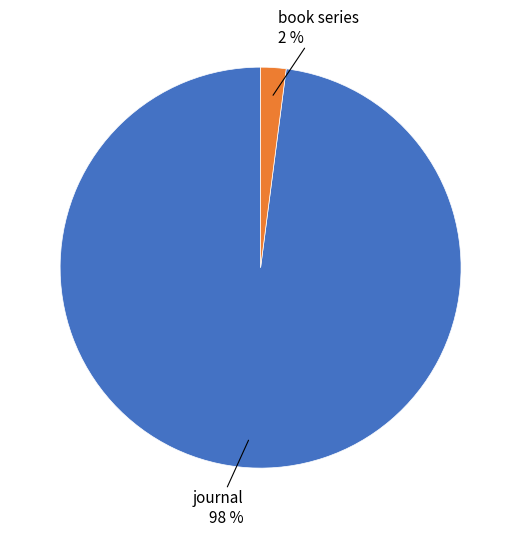

Does any single category account for the majority?

Yes